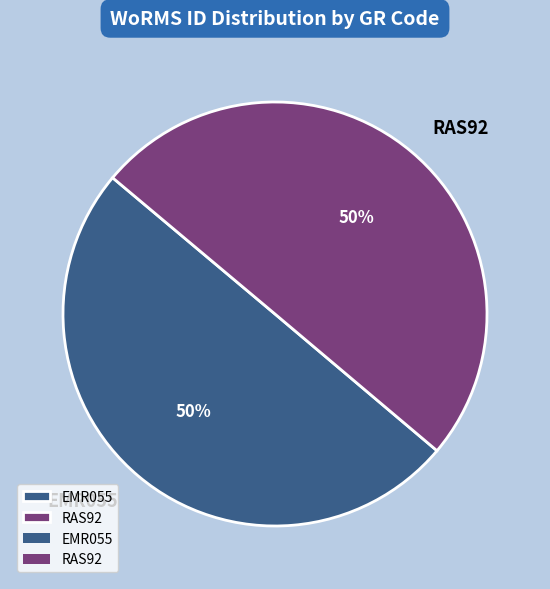

Is it true that EMR055 is 50% of the pie?

True